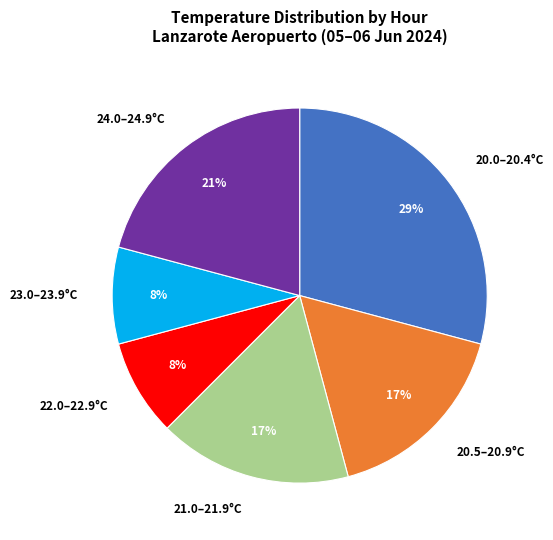

Approximately how many times larger is the value at 23.0–23.9°C compared to 24.0–24.9°C?

0.4